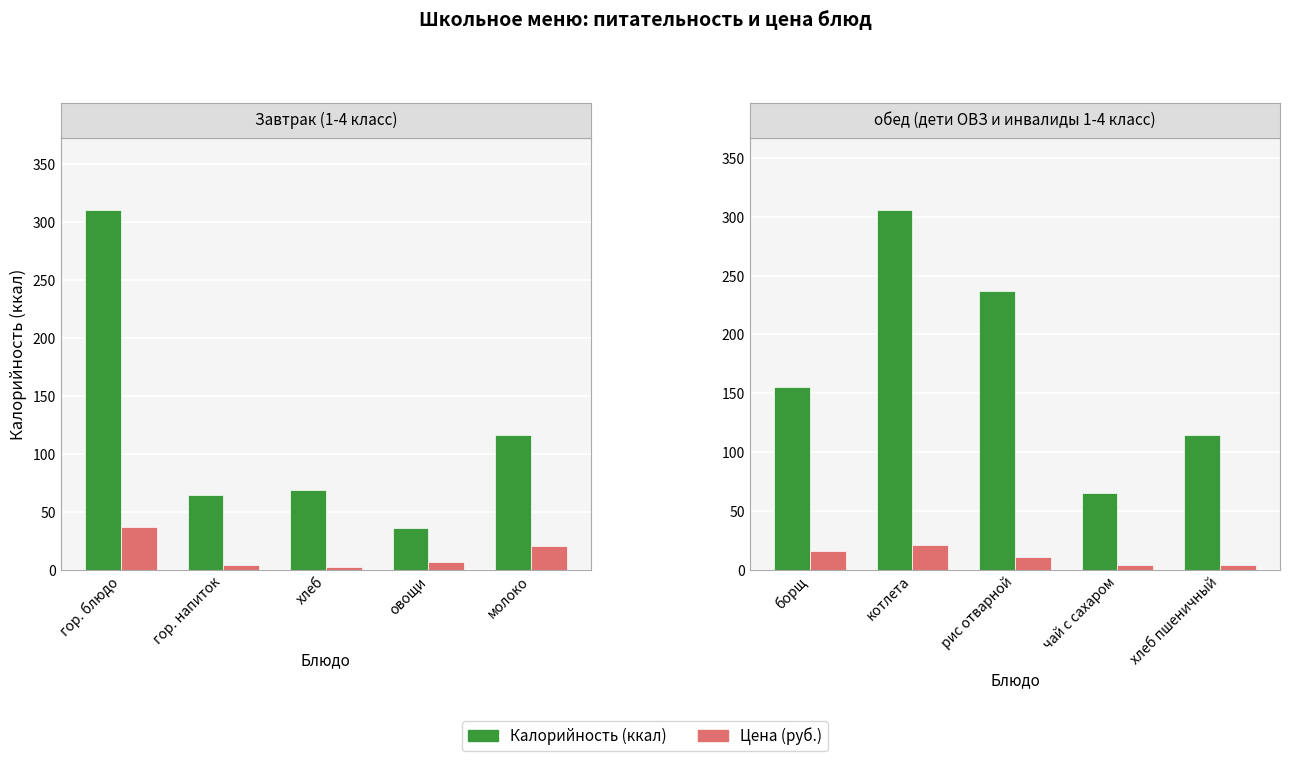

What is the difference between the second highest and minimum values in the Цена series?

11.6